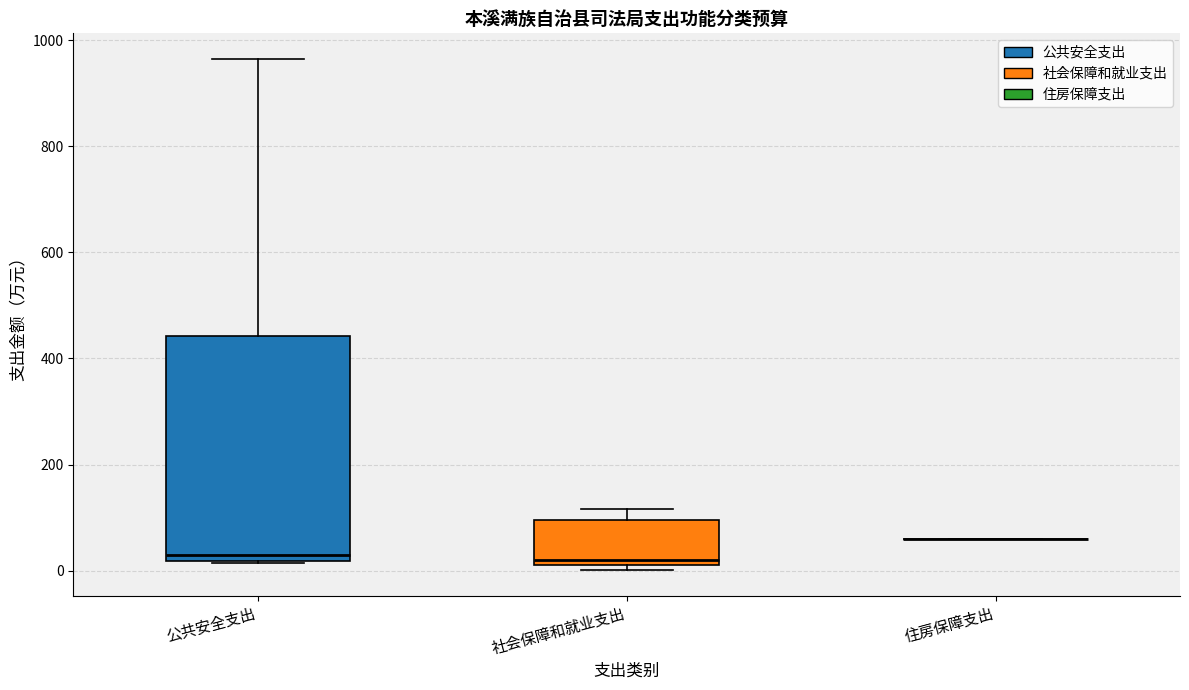

Where is the lower edge of the box for 公共安全支出 on the y-axis? The values are not printed on the chart, so give them approximately, as read against the axis.

20